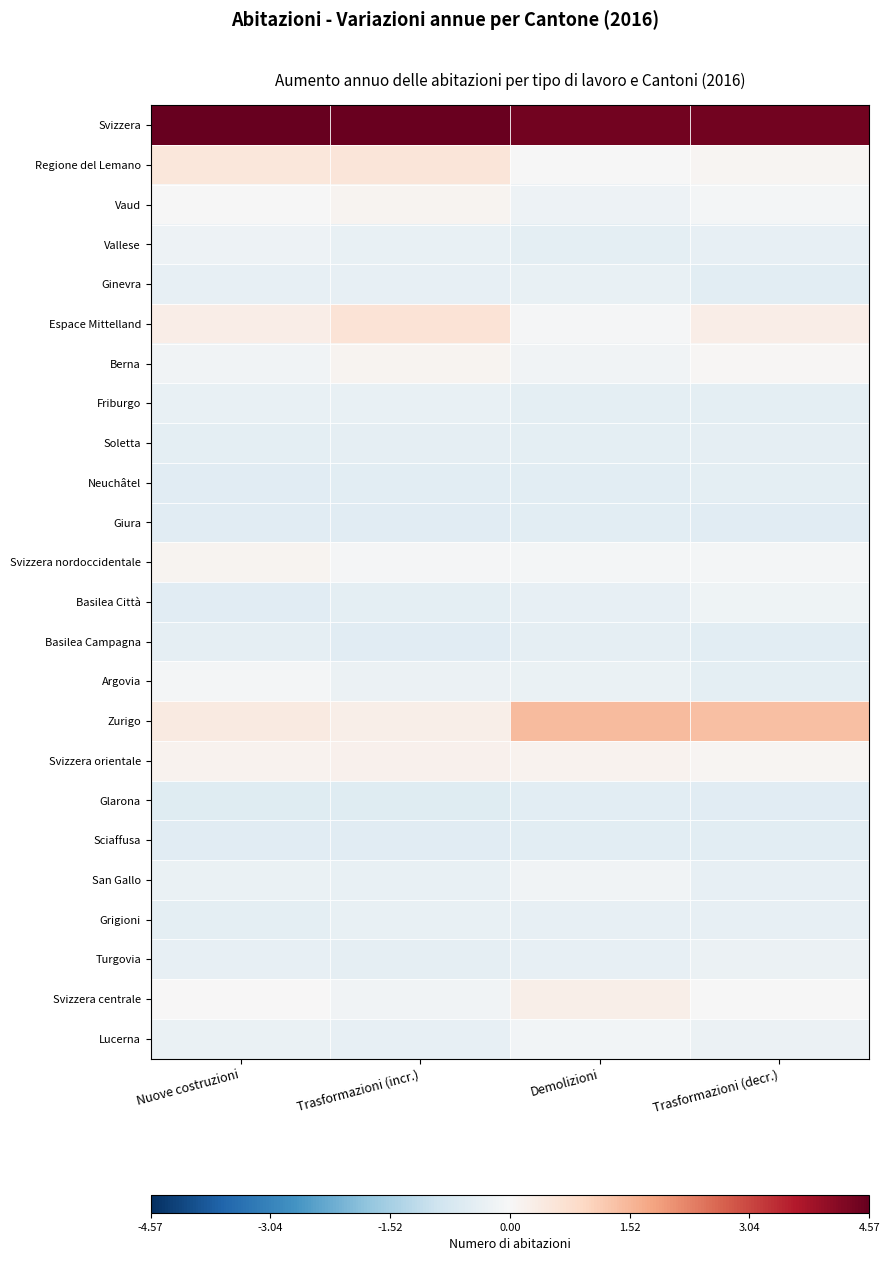

Reading right to left, what are all the values shown in this chart?

Svizzera: Trasformazioni (decr.)=4.4	Demolizioni=4.4	Trasformazioni (incr.)=4.5	Nuove costruzioni=4.6
Regione del Lemano: Trasformazioni (decr.)=0.1	Demolizioni=-0.0	Trasformazioni (incr.)=0.6	Nuove costruzioni=0.5
Vaud: Trasformazioni (decr.)=-0.1	Demolizioni=-0.2	Trasformazioni (incr.)=0.1	Nuove costruzioni=-0.0
Vallese: Trasformazioni (decr.)=-0.4	Demolizioni=-0.4	Trasformazioni (incr.)=-0.3	Nuove costruzioni=-0.2
Ginevra: Trasformazioni (decr.)=-0.5	Demolizioni=-0.3	Trasformazioni (incr.)=-0.4	Nuove costruzioni=-0.4
Espace Mittelland: Trasformazioni (decr.)=0.3	Demolizioni=-0.0	Trasformazioni (incr.)=0.6	Nuove costruzioni=0.3
Berna: Trasformazioni (decr.)=0.1	Demolizioni=-0.1	Trasformazioni (incr.)=0.1	Nuove costruzioni=-0.1
Friburgo: Trasformazioni (decr.)=-0.5	Demolizioni=-0.5	Trasformazioni (incr.)=-0.3	Nuove costruzioni=-0.4
Soletta: Trasformazioni (decr.)=-0.4	Demolizioni=-0.4	Trasformazioni (incr.)=-0.4	Nuove costruzioni=-0.4
Neuchâtel: Trasformazioni (decr.)=-0.4	Demolizioni=-0.5	Trasformazioni (incr.)=-0.5	Nuove costruzioni=-0.5
Giura: Trasformazioni (decr.)=-0.5	Demolizioni=-0.5	Trasformazioni (incr.)=-0.5	Nuove costruzioni=-0.5
Svizzera nordoccidentale: Trasformazioni (decr.)=-0.1	Demolizioni=-0.1	Trasformazioni (incr.)=-0.1	Nuove costruzioni=0.1
Basilea Città: Trasformazioni (decr.)=-0.2	Demolizioni=-0.4	Trasformazioni (incr.)=-0.4	Nuove costruzioni=-0.5
Basilea Campagna: Trasformazioni (decr.)=-0.5	Demolizioni=-0.4	Trasformazioni (incr.)=-0.5	Nuove costruzioni=-0.4
Argovia: Trasformazioni (decr.)=-0.4	Demolizioni=-0.3	Trasformazioni (incr.)=-0.3	Nuove costruzioni=-0.1
Zurigo: Trasformazioni (decr.)=1.4	Demolizioni=1.5	Trasformazioni (incr.)=0.3	Nuove costruzioni=0.4
Svizzera orientale: Trasformazioni (decr.)=0.1	Demolizioni=0.2	Trasformazioni (incr.)=0.2	Nuove costruzioni=0.1
Glarona: Trasformazioni (decr.)=-0.5	Demolizioni=-0.5	Trasformazioni (incr.)=-0.5	Nuove costruzioni=-0.5
Sciaffusa: Trasformazioni (decr.)=-0.5	Demolizioni=-0.5	Trasformazioni (incr.)=-0.5	Nuove costruzioni=-0.5
San Gallo: Trasformazioni (decr.)=-0.4	Demolizioni=-0.2	Trasformazioni (incr.)=-0.3	Nuove costruzioni=-0.3
Grigioni: Trasformazioni (decr.)=-0.4	Demolizioni=-0.4	Trasformazioni (incr.)=-0.3	Nuove costruzioni=-0.4
Turgovia: Trasformazioni (decr.)=-0.3	Demolizioni=-0.4	Trasformazioni (incr.)=-0.4	Nuove costruzioni=-0.4
Svizzera centrale: Trasformazioni (decr.)=-0.0	Demolizioni=0.3	Trasformazioni (incr.)=-0.2	Nuove costruzioni=0.0
Lucerna: Trasformazioni (decr.)=-0.3	Demolizioni=-0.1	Trasformazioni (incr.)=-0.4	Nuove costruzioni=-0.3